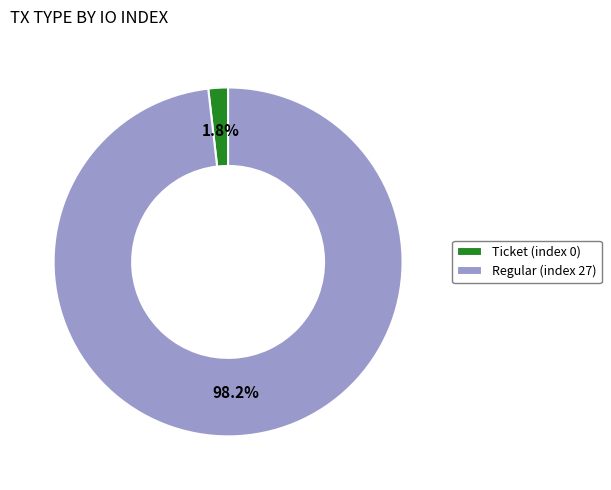

Which slice represents more than half of the pie?

Regular (index 27)